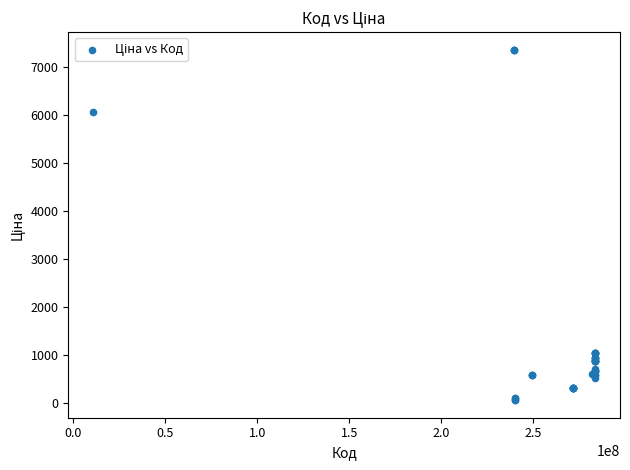

What Y value in the scatter plot is closest to 3707?

6067.2